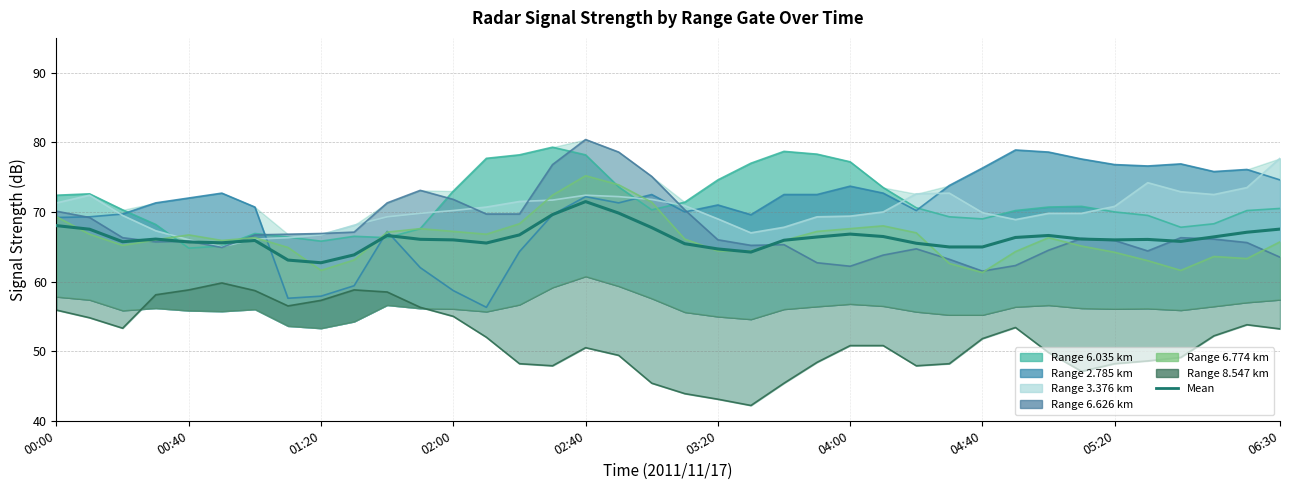

How many points are lower than both their immediate neighbors (excluding endpoints)?

8